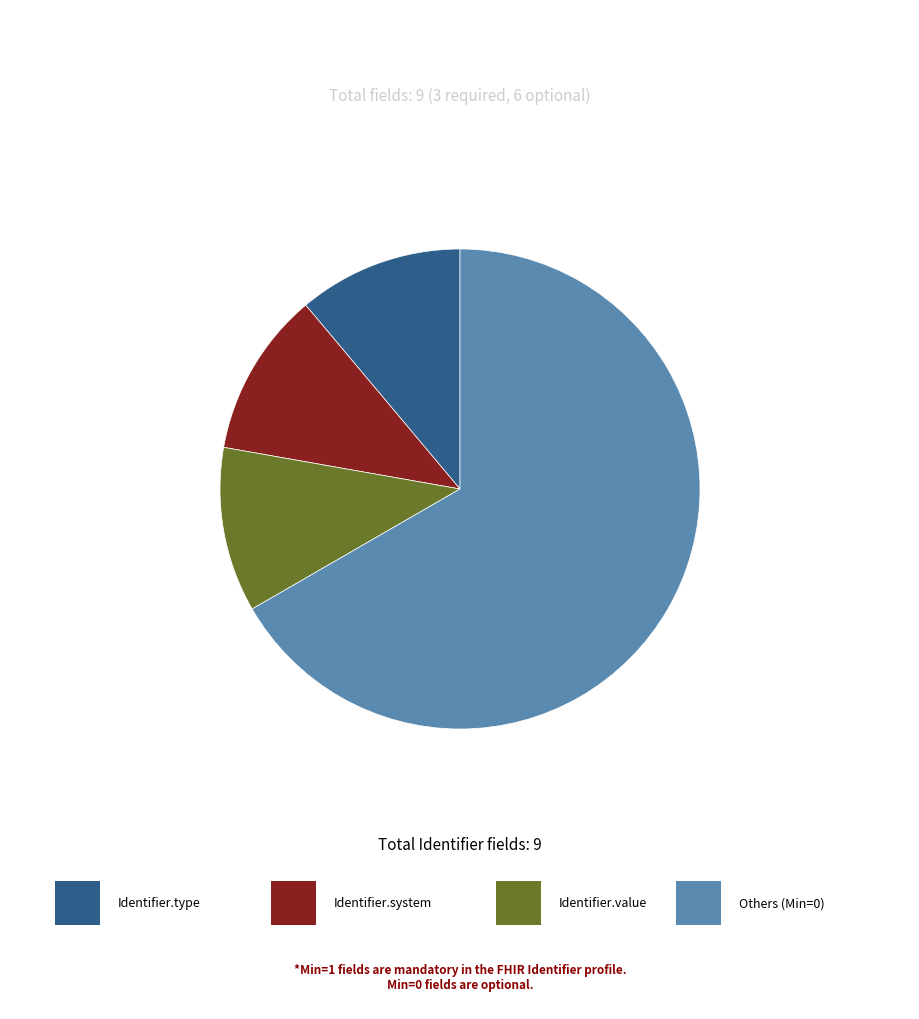

Is there a majority slice in this chart?

Yes